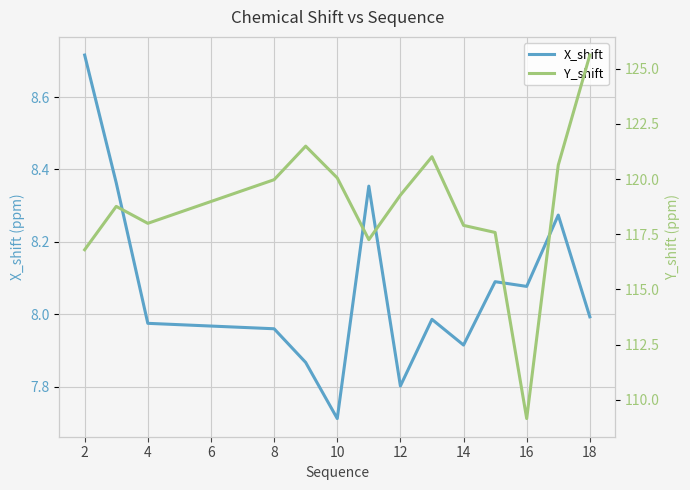

List the series in order of their peak value, highest first.

Y_shift, X_shift